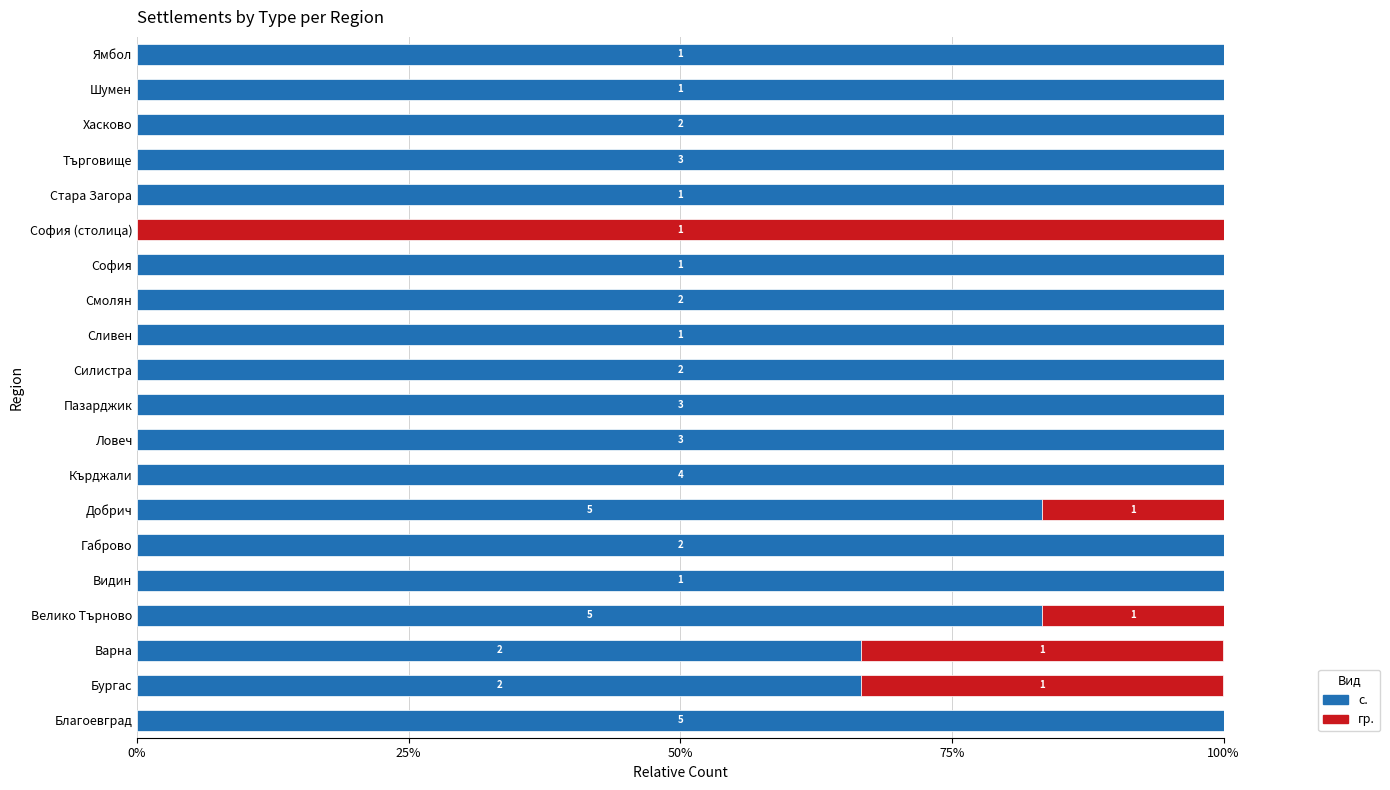

What are all the series names shown in the legend?

с., гр.